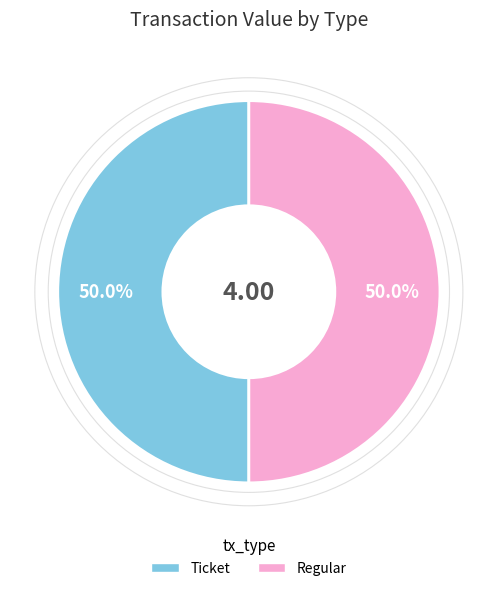

Count the number of slices in the pie.

2